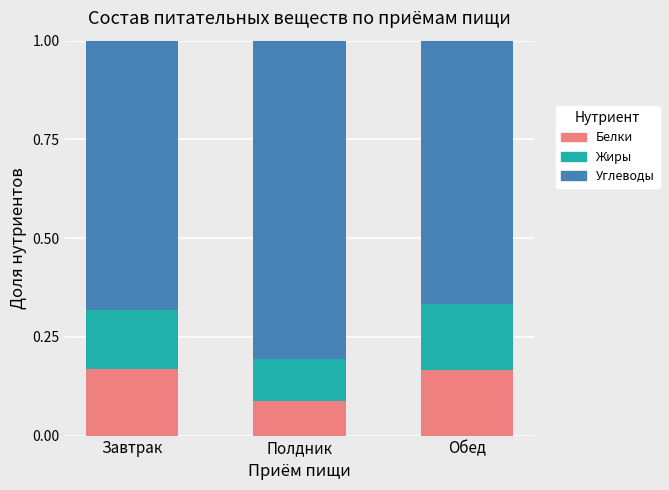

How many Белки values are between 0 and 1?

3